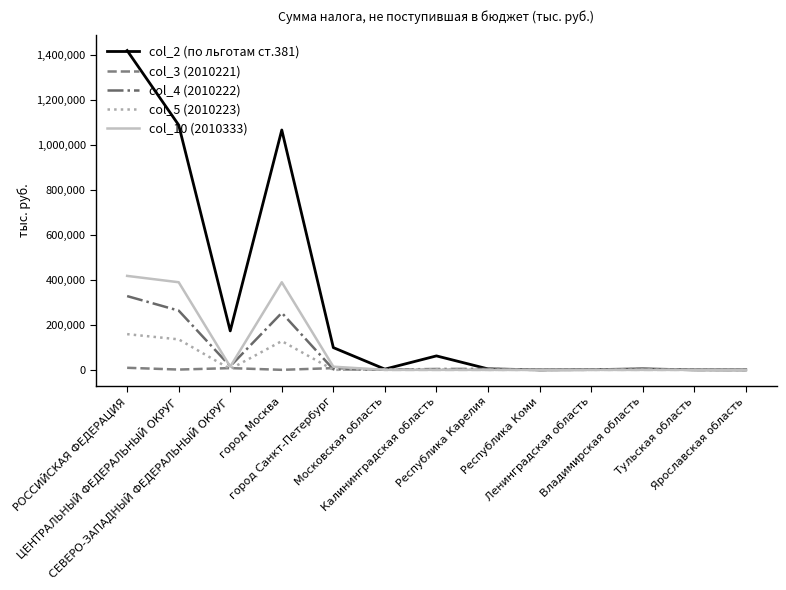

Rank the series by their maximum value, from highest to lowest.

col_2 (по льготам ст.381), col_10 (2010333), col_4 (2010222), col_5 (2010223), col_3 (2010221)